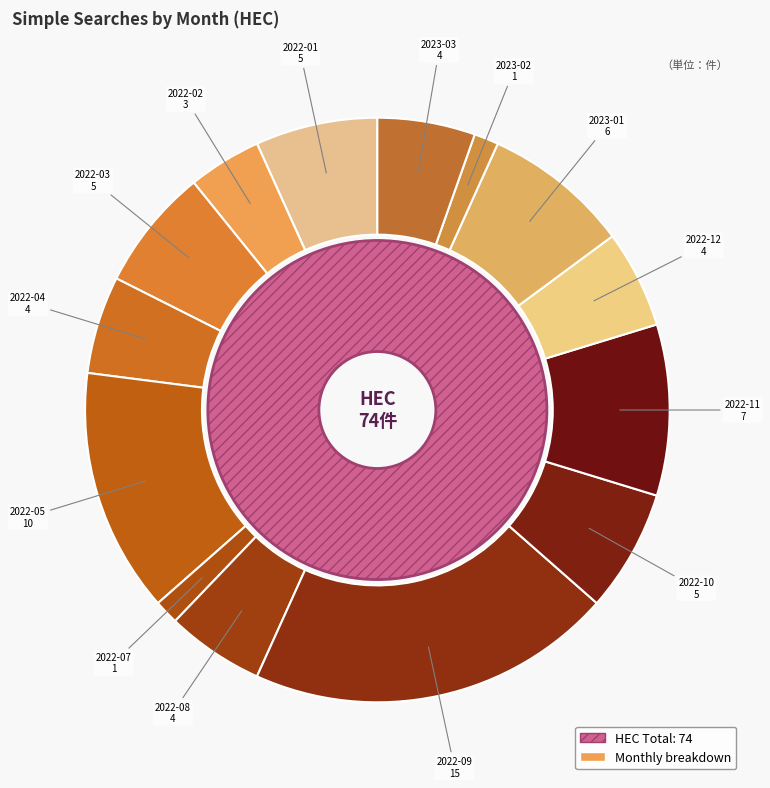

Combined, what portion of the pie is 2022-11 and 2022-02?

13.5%